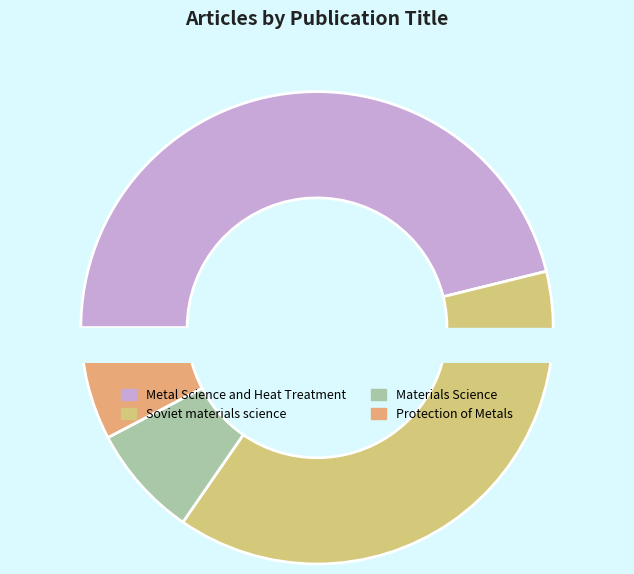

Which slice is the largest?

Metal Science and Heat Treatment